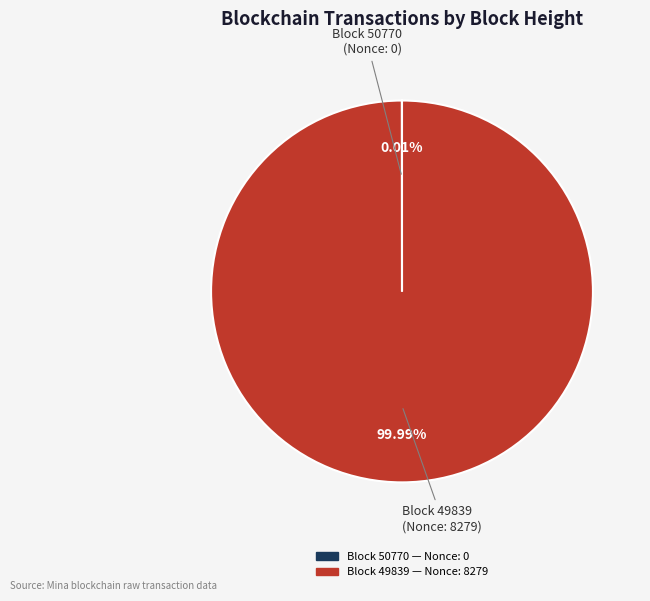

Does any single category account for the majority?

Yes